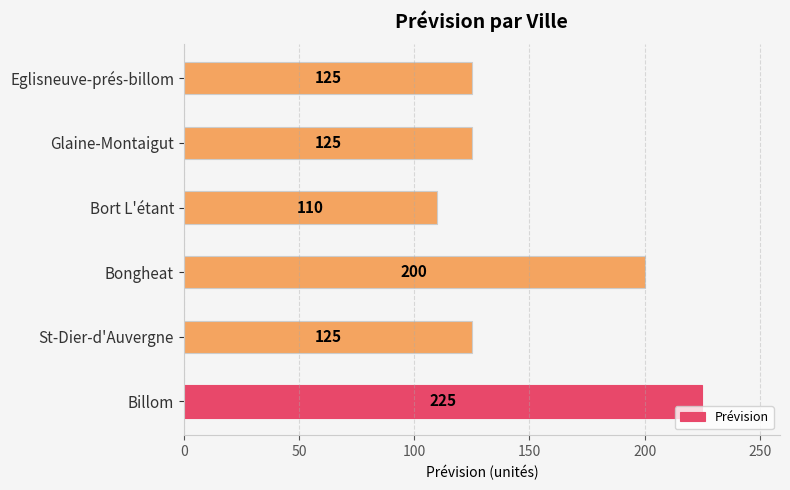

What is the smallest value displayed?

110